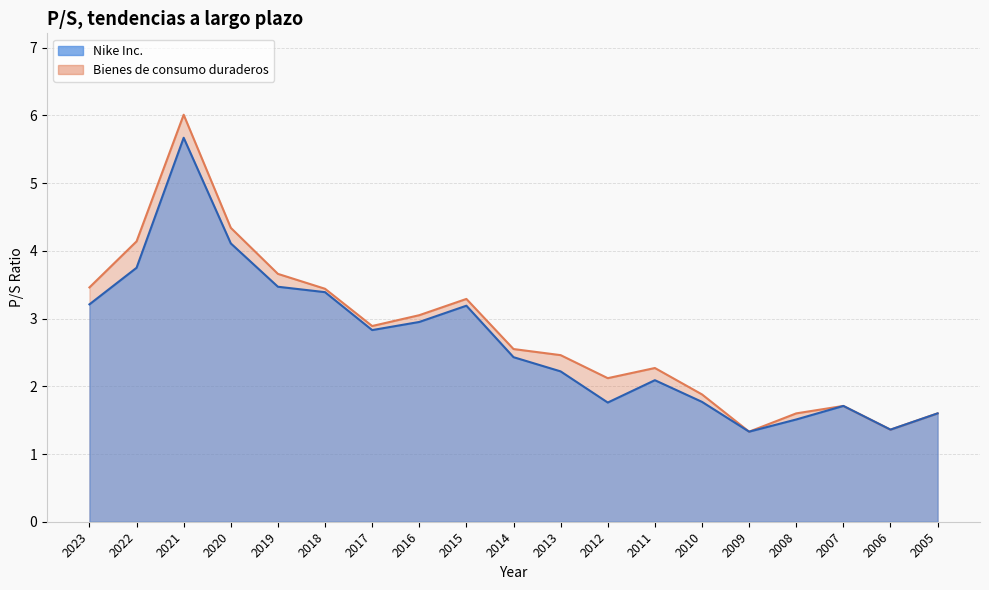

The Nike Inc. series shows 3.0 at 2016. True or false?

True